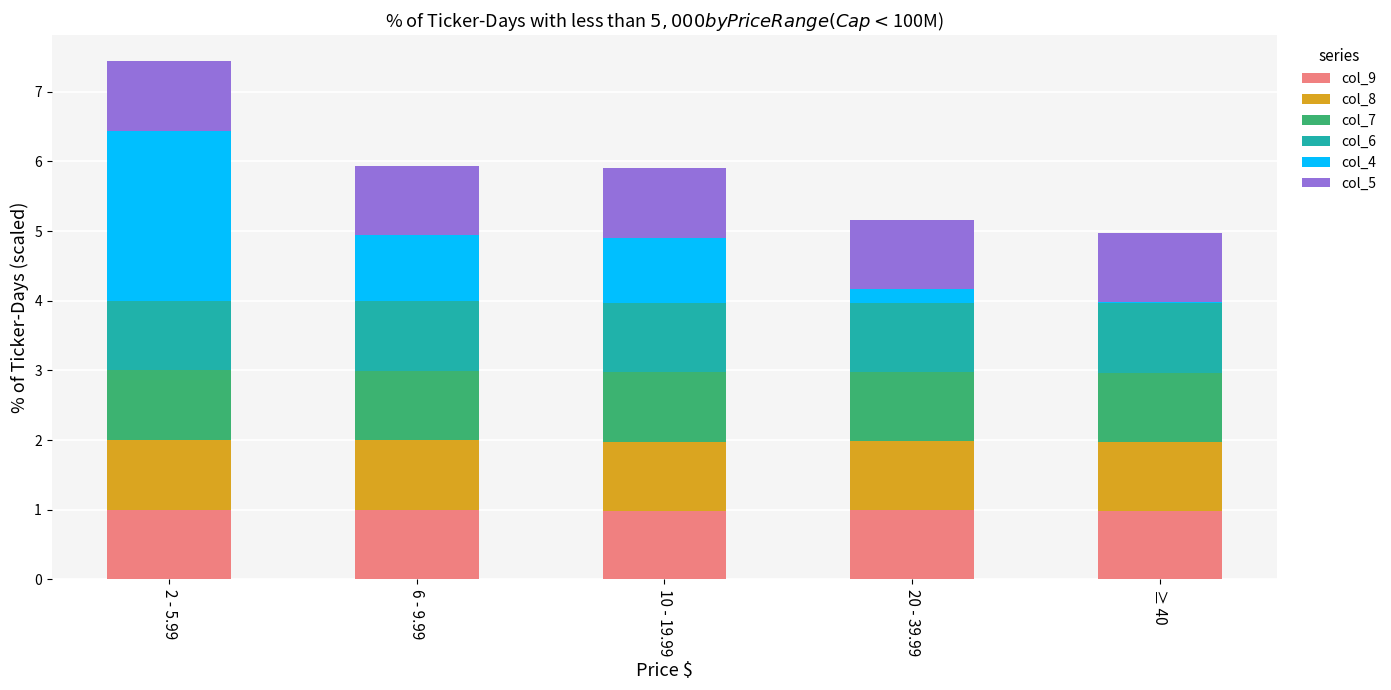

At which category is the sum across all series the highest?

2 - 5.99